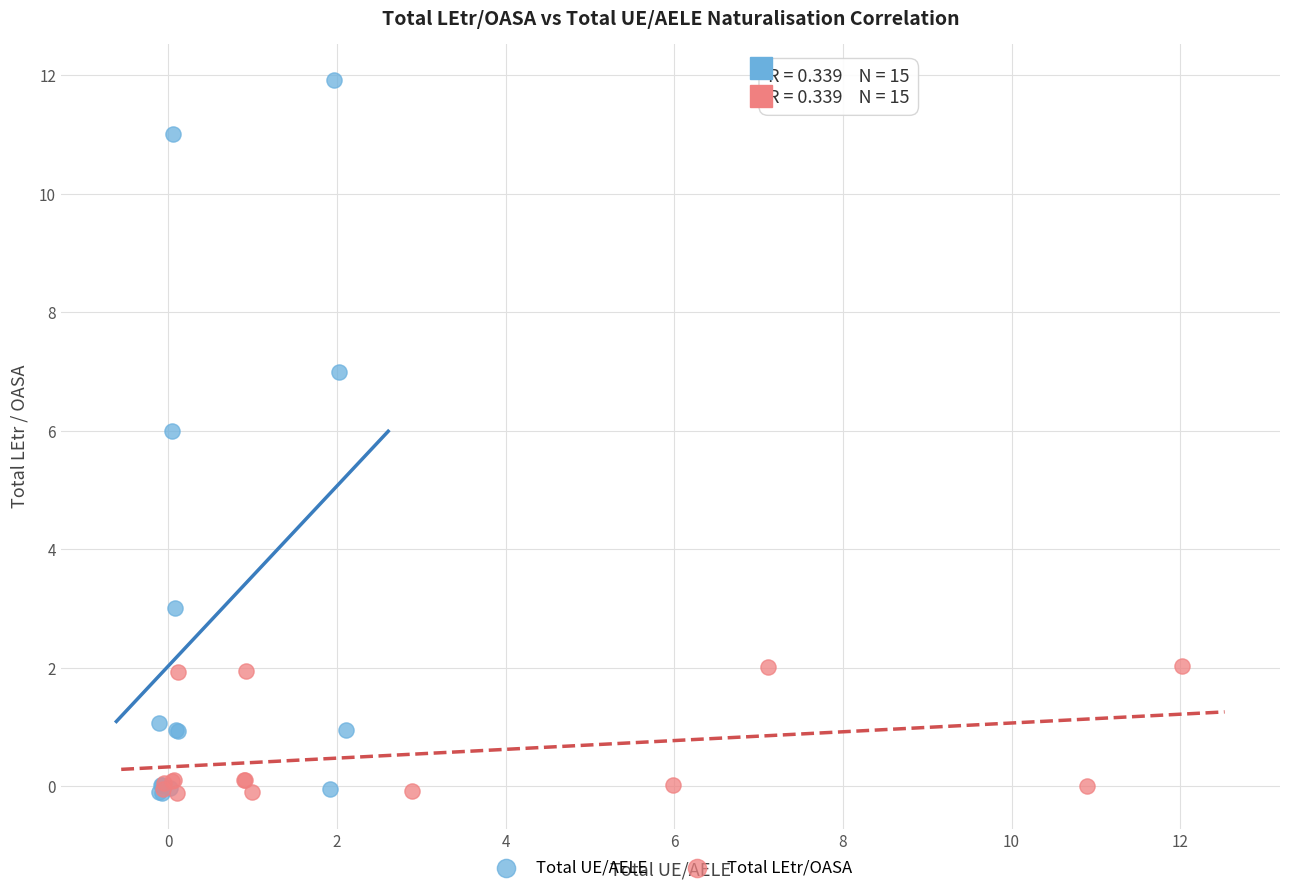

Which series has the widest spread of Y values?

Total UE/AELE